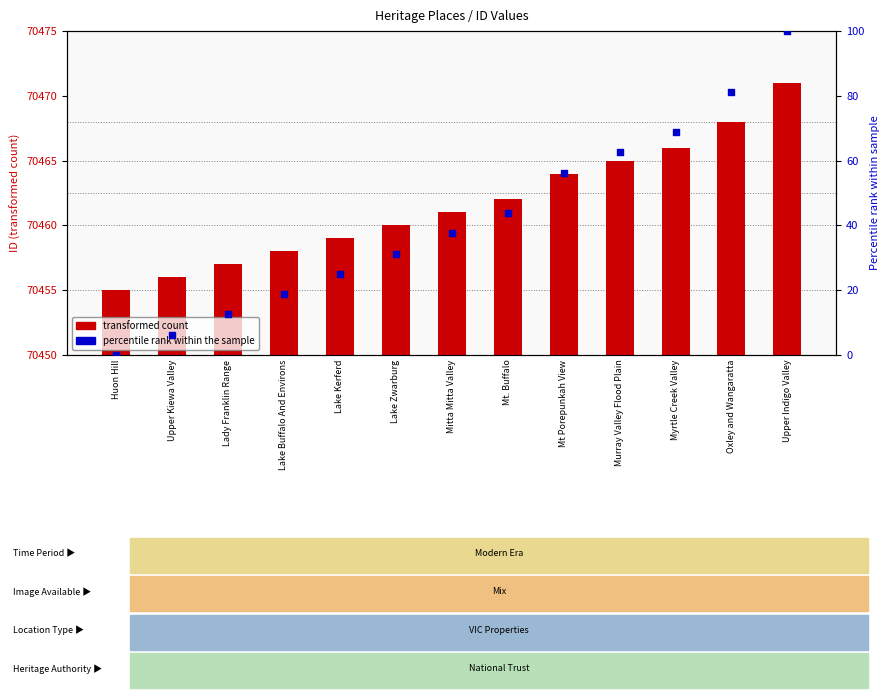

Which series has the largest total across all categories?

transformed count